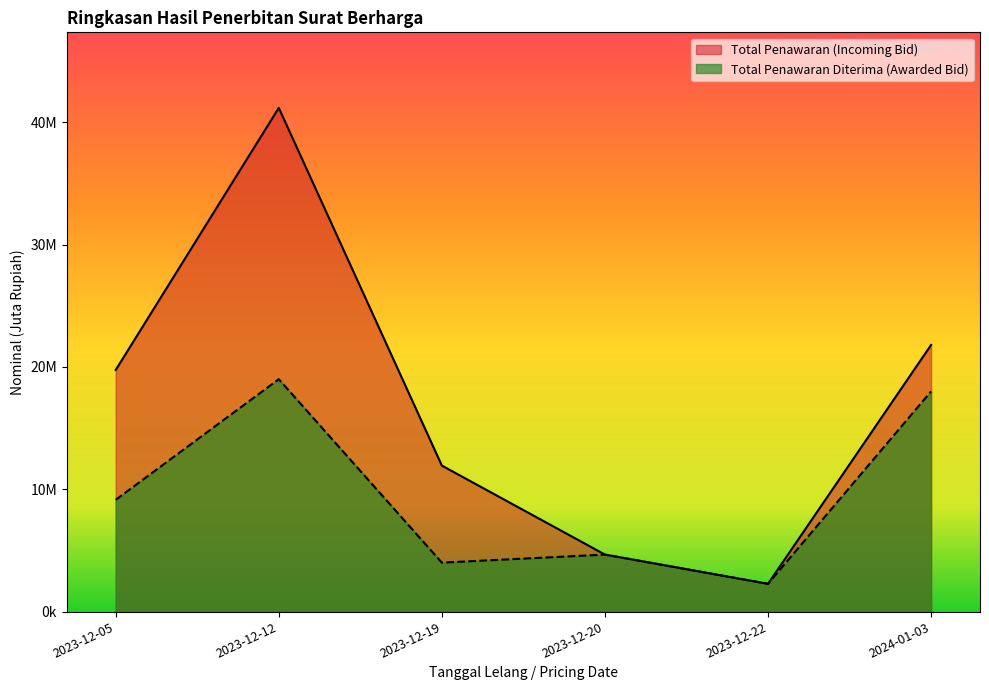

How many data points does each series have?

6